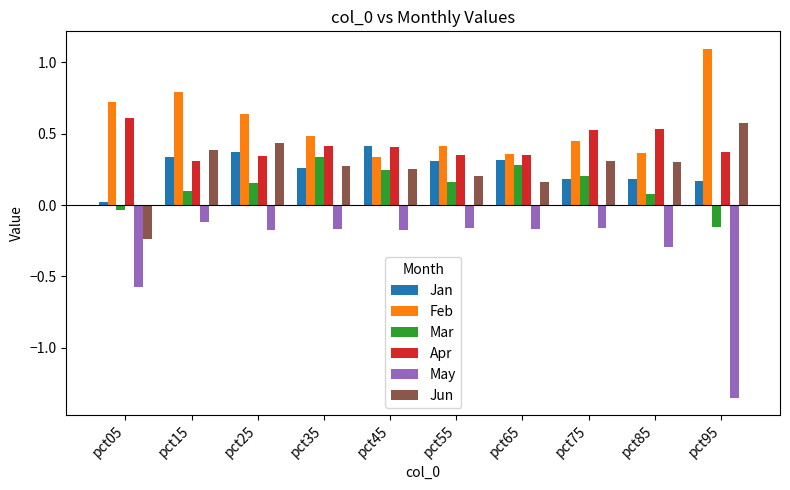

The value of Jun at pct35 is 0.4. True or false?

False